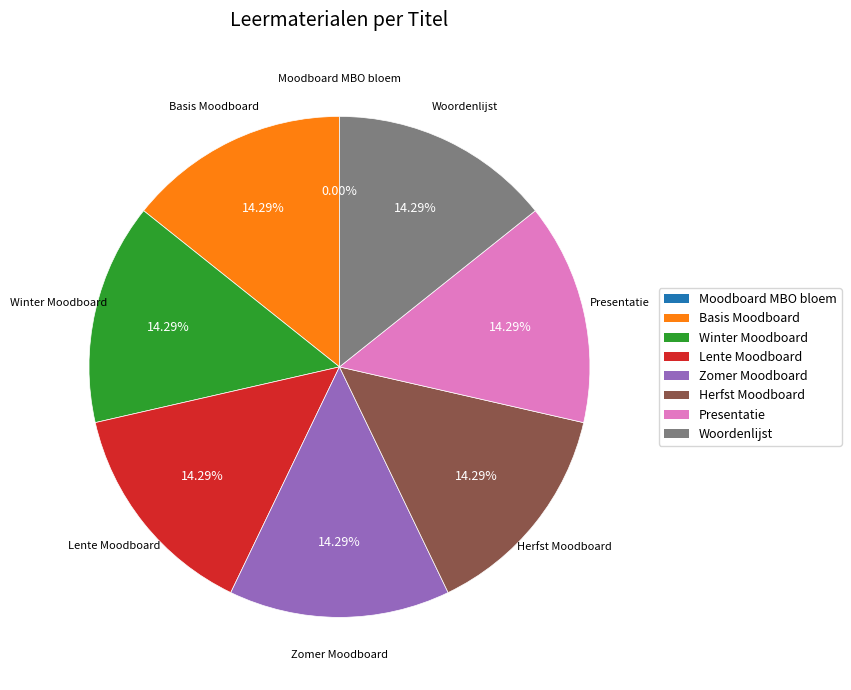

Does any single category account for the majority?

No